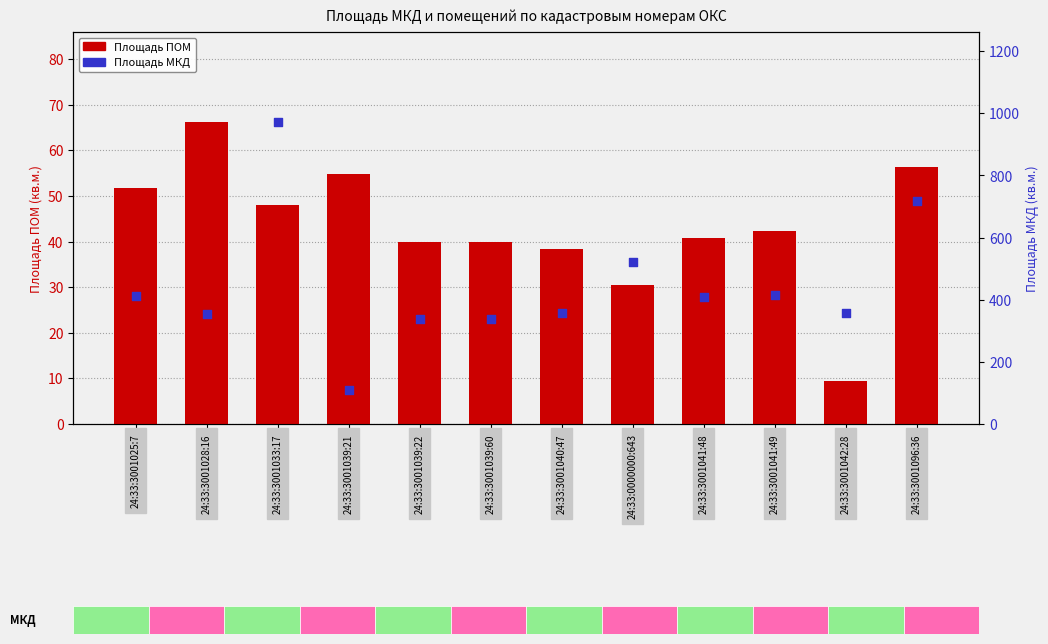

At which category is the sum across all series the highest?

24:33:3001033:17